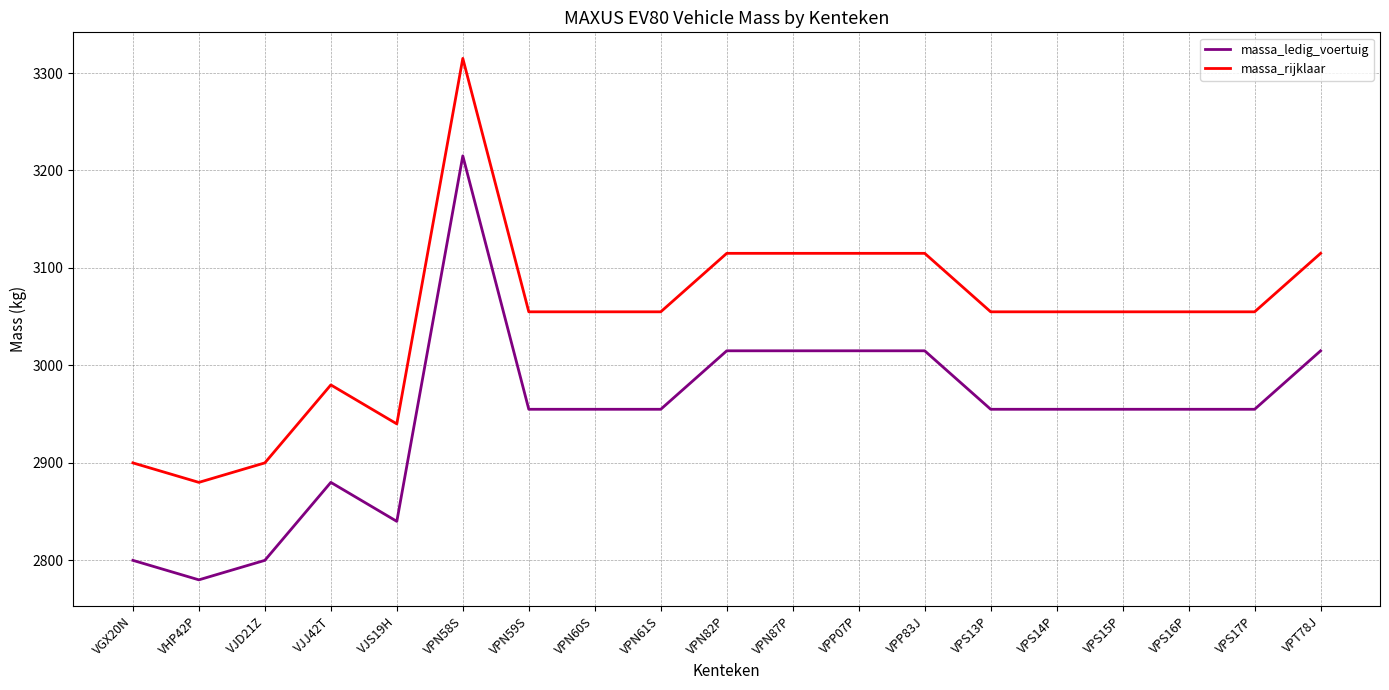

Reading left to right, what are all the values shown in this chart?

massa_ledig_voertuig: 2800	2780	2800	2880	2840	3215	2955	2955	2955	3015	3015	3015	3015	2955	2955	2955	2955	2955	3015
massa_rijklaar: 2900	2880	2900	2980	2940	3315	3055	3055	3055	3115	3115	3115	3115	3055	3055	3055	3055	3055	3115